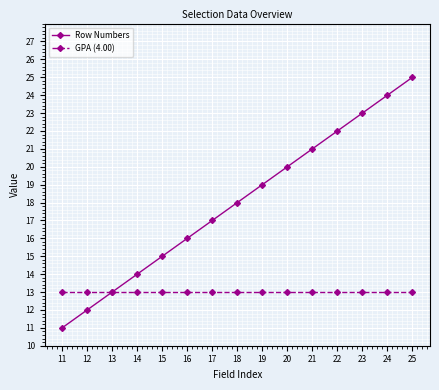

What is the smallest value displayed?

11